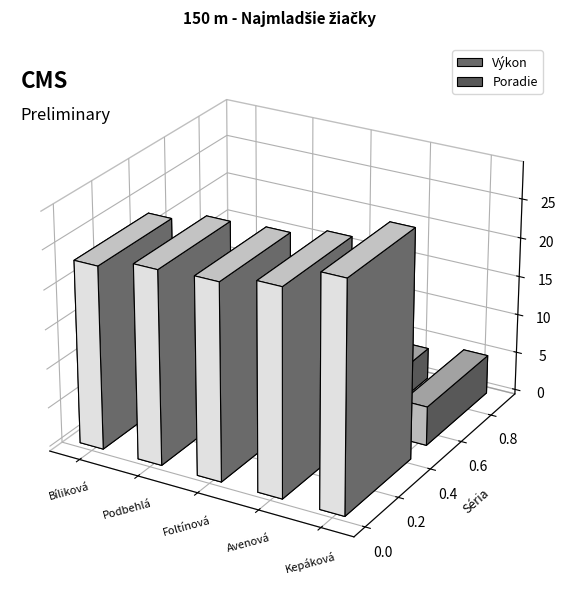

What is the sum of the Výkon values at Kepáková Emma and Avenová Alena?

55.4